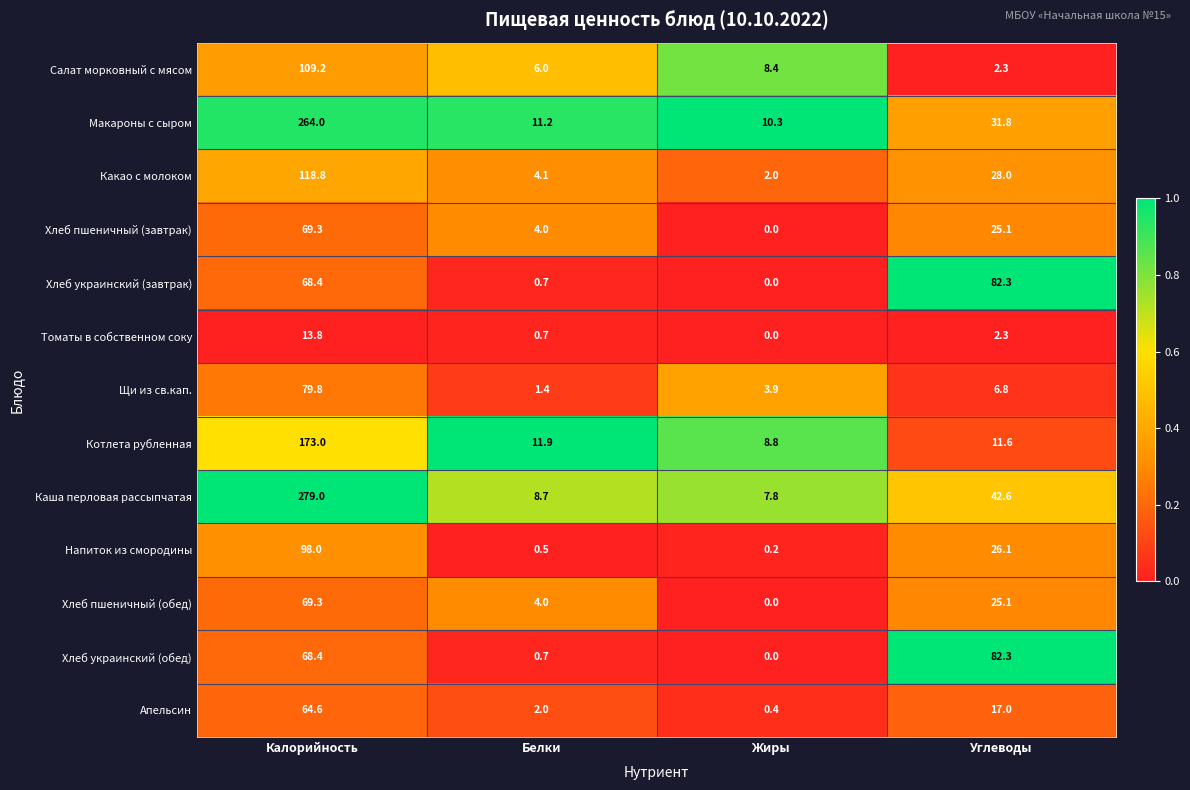

Rank the categories by Хлеб украинский (завтрак) value from lowest to highest.

Жиры, Белки, Калорийность, Углеводы